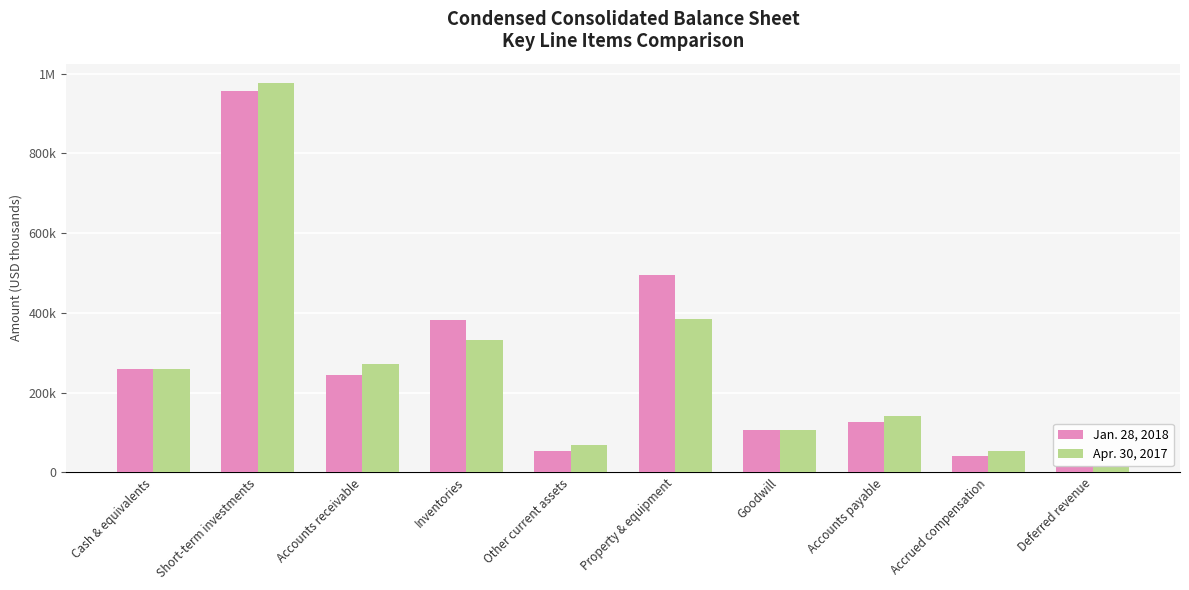

Reading right to left, extract all data points from this chart.

Jan. 28, 2018: 14539	39660	127248	106736	495364	53023	382179	243963	957267	259023
Apr. 30, 2017: 13015	54520	140568	106736	383919	68269	331388	272377	976595	260228